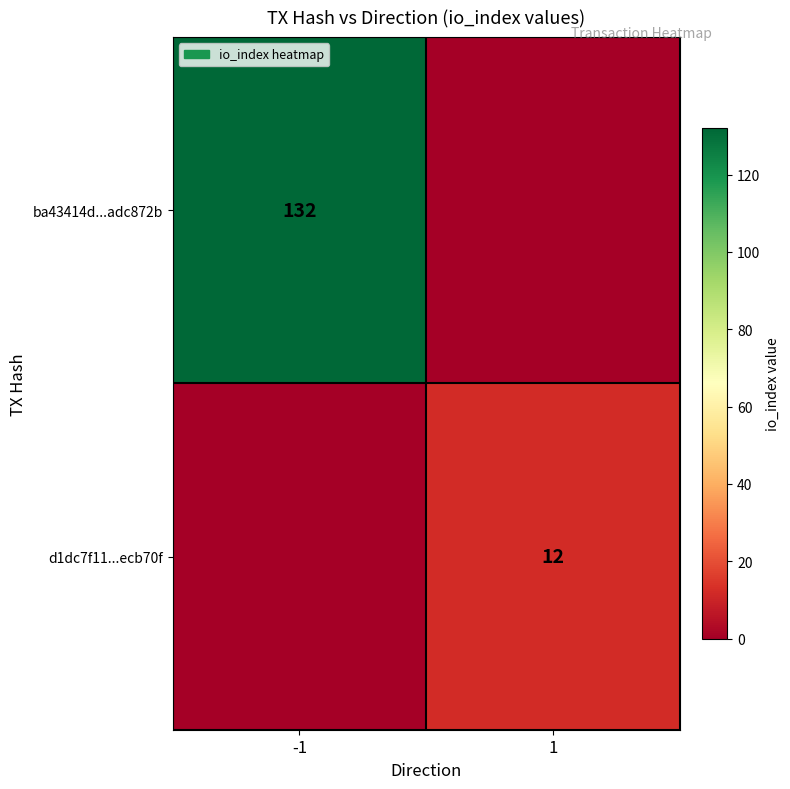

Which has a higher value, 1 or -1?

-1